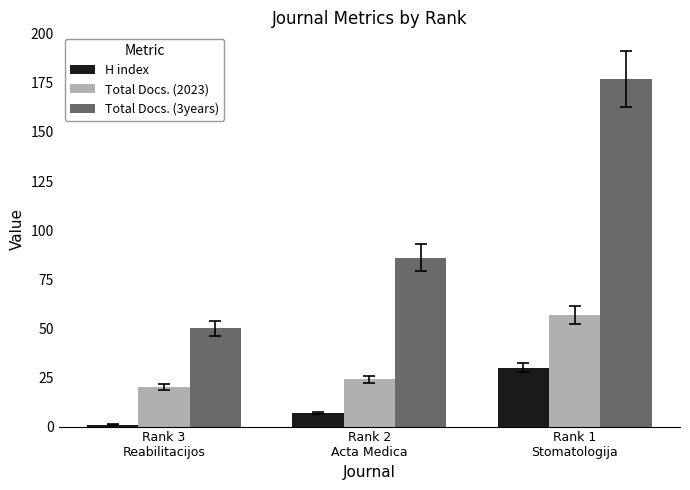

Are the bars grouped side by side (vs. stacked)?

Yes